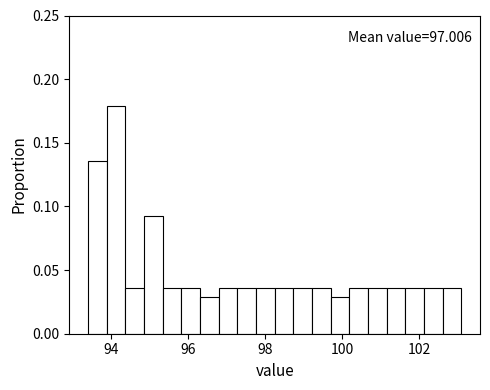

Around what value on the x-axis is the tallest bar? Give the approximate position of its centre, as read against the axis.

94.2